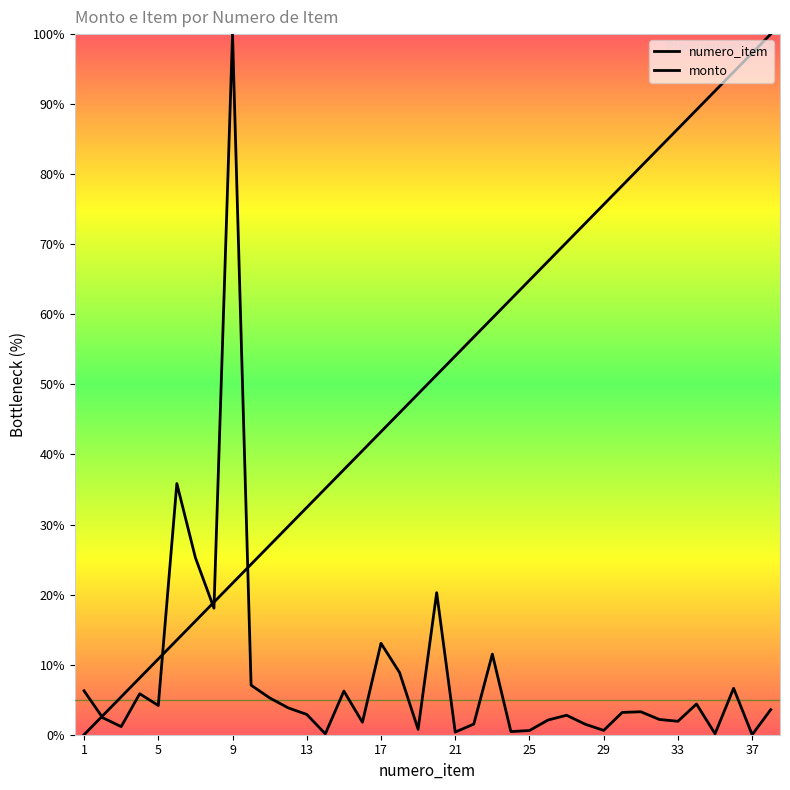

Rank the series by their average value, from lowest to highest.

monto, numero_item